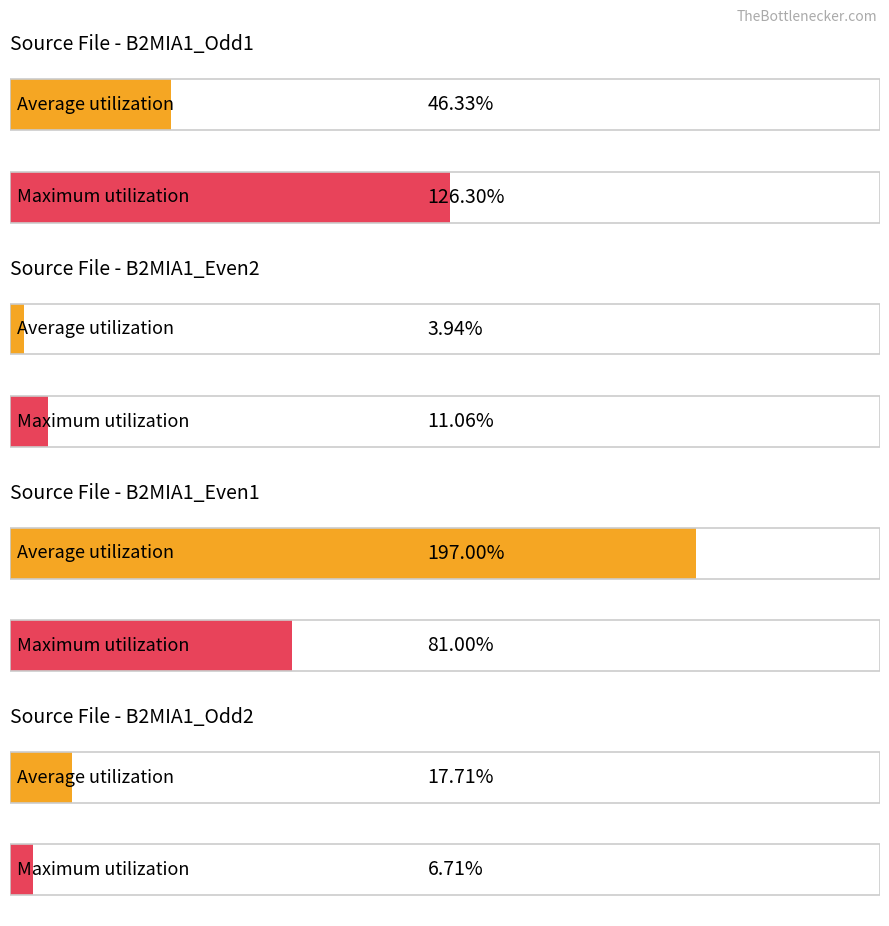

How many bars are there in each group?

2